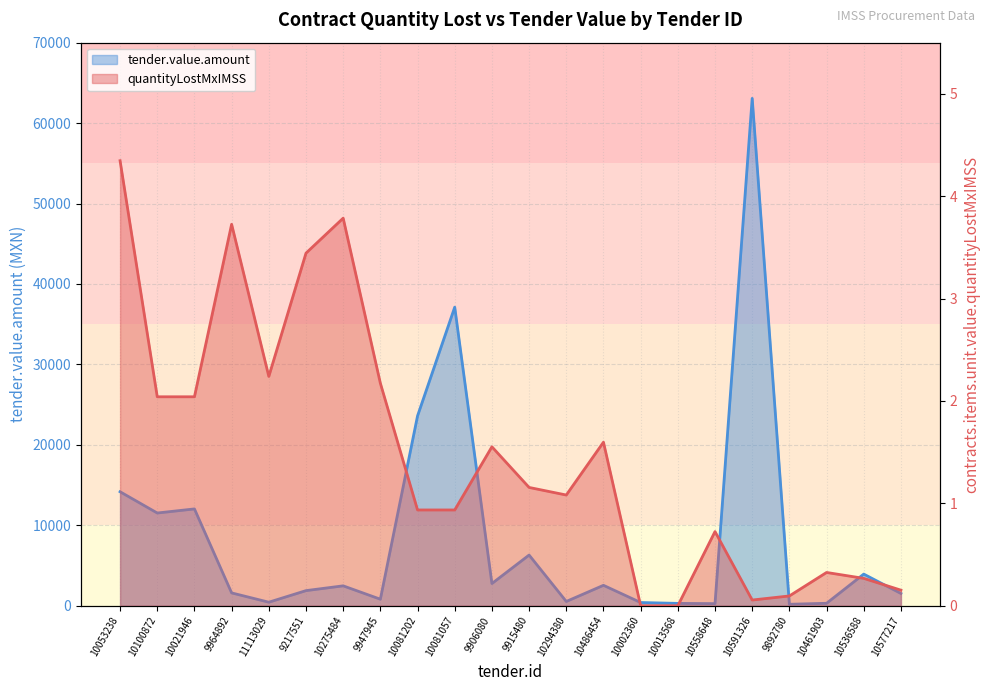

Reading left to right, extract all data points from this chart.

contracts.items.unit.value.quantityLostMxIMSS: 10053238=4.3	10100872=2.0	10021946=2.0	9964892=3.7	11113029=2.2	9217551=3.4	10275484=3.8	9947945=2.2	10081202=0.9	10081057=0.9	9906080=1.6	9915480=1.2	10294380=1.1	10486454=1.6	10002360=0.0	10013568=0.0	10558648=0.7	10591326=0.1	9892780=0.1	10461903=0.3	10536588=0.3	10577217=0.2
tender.value.amount: 10053238=14170.3	10100872=11525.8	10021946=12035.2	9964892=1593.9	11113029=438.5	9217551=1877.3	10275484=2472.2	9947945=809.6	10081202=23599.6	10081057=37117.8	9906080=2760.0	9915480=6299.7	10294380=529.0	10486454=2537.7	10002360=399.0	10013568=290.6	10558648=259.8	10591326=63075.2	9892780=179.4	10461903=304.5	10536588=3932.4	10577217=1521.9